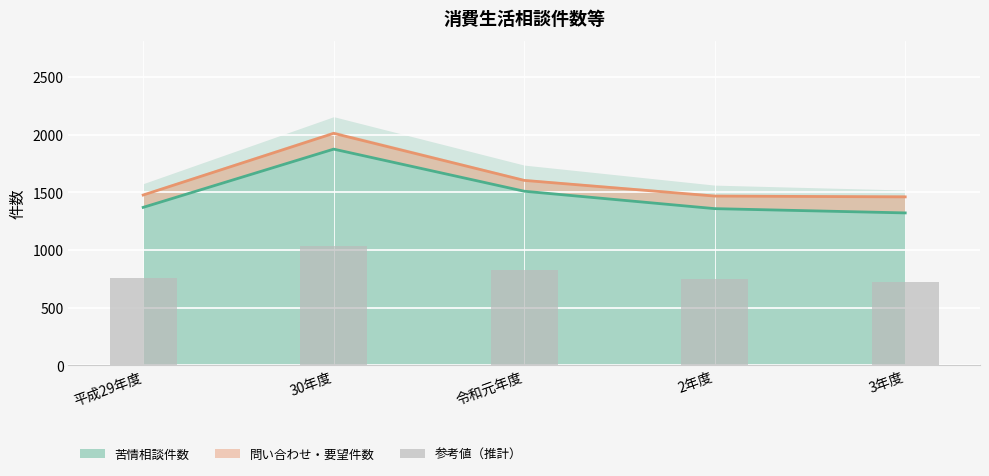

What position from the right is 平成29年度?

5